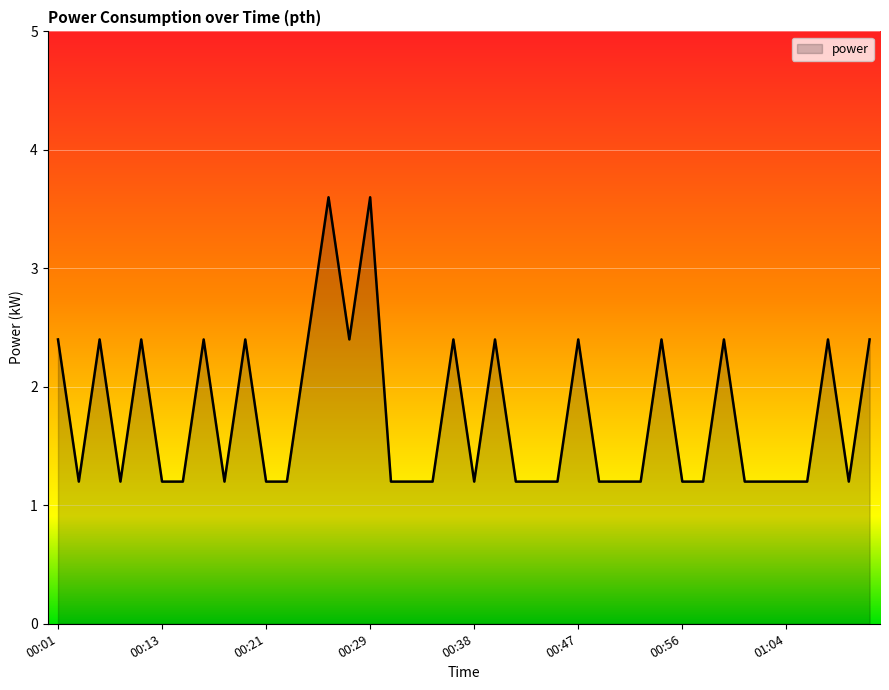

What is the minimum value shown in the chart?

1.2